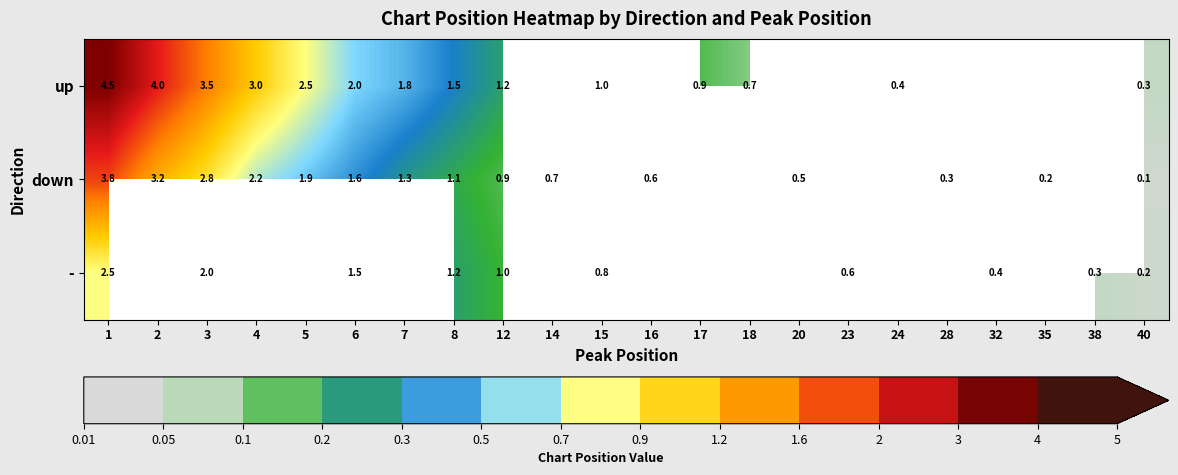

How many series are shown in this chart?

3